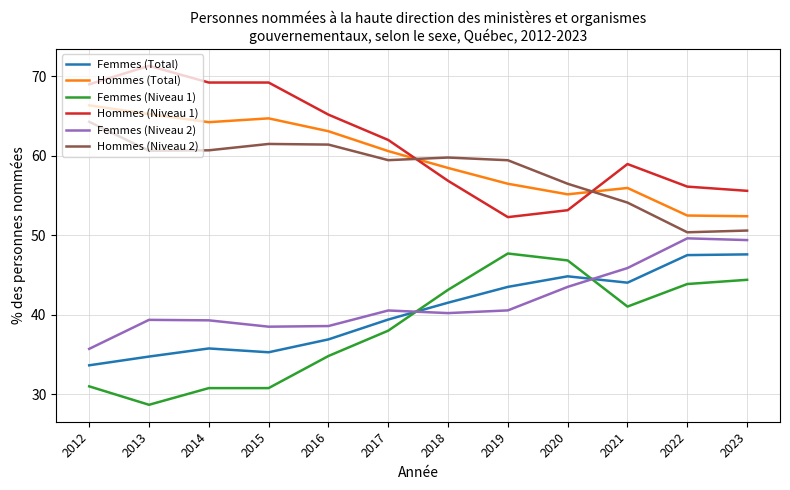

What are all the series names shown in the legend?

Femmes (Total), Hommes (Total), Femmes (Niveau 1), Hommes (Niveau 1), Femmes (Niveau 2), Hommes (Niveau 2)